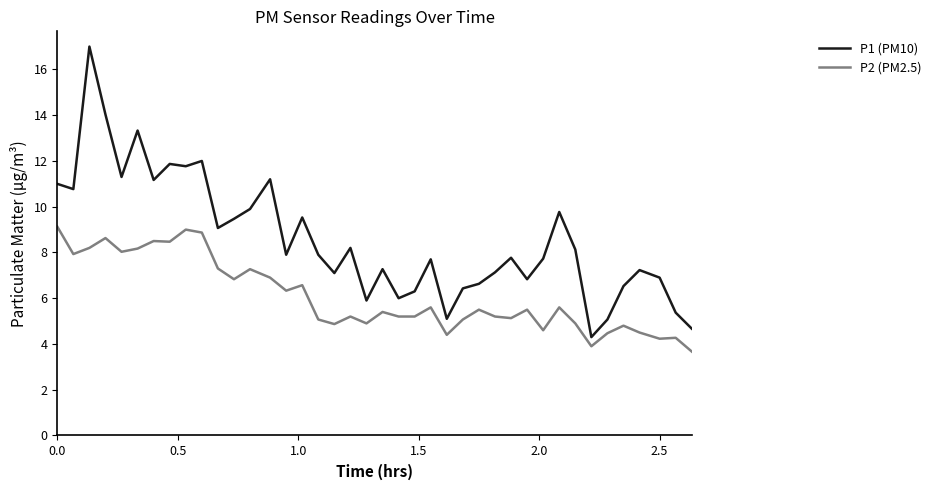

Which series has the widest spread of values?

P1 (PM10)